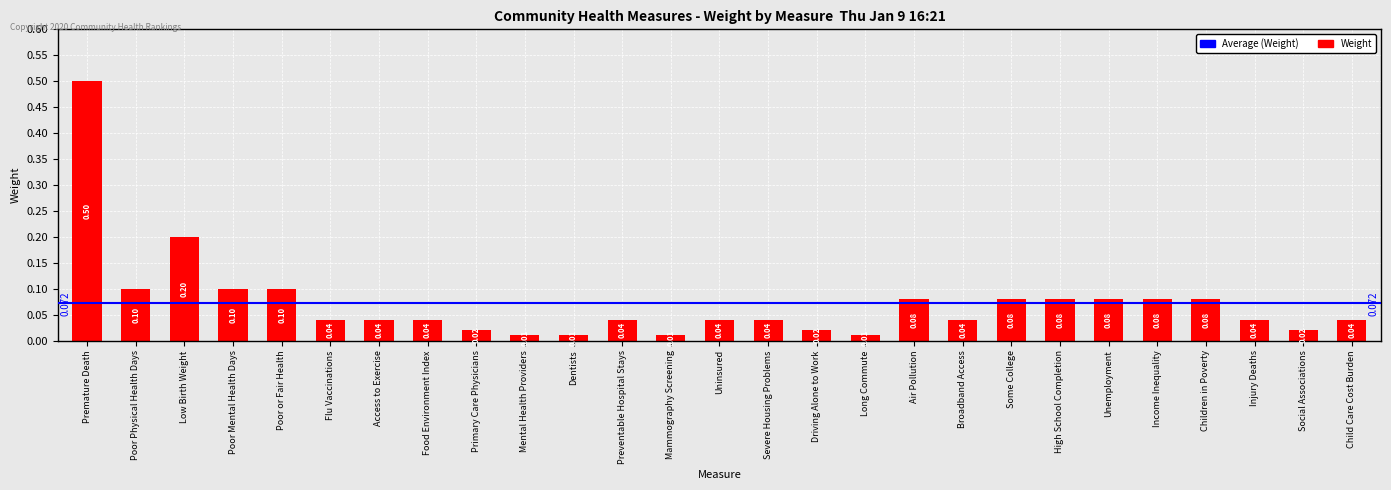

The value at Poor or Fair Health is 0.2. True or false?

False